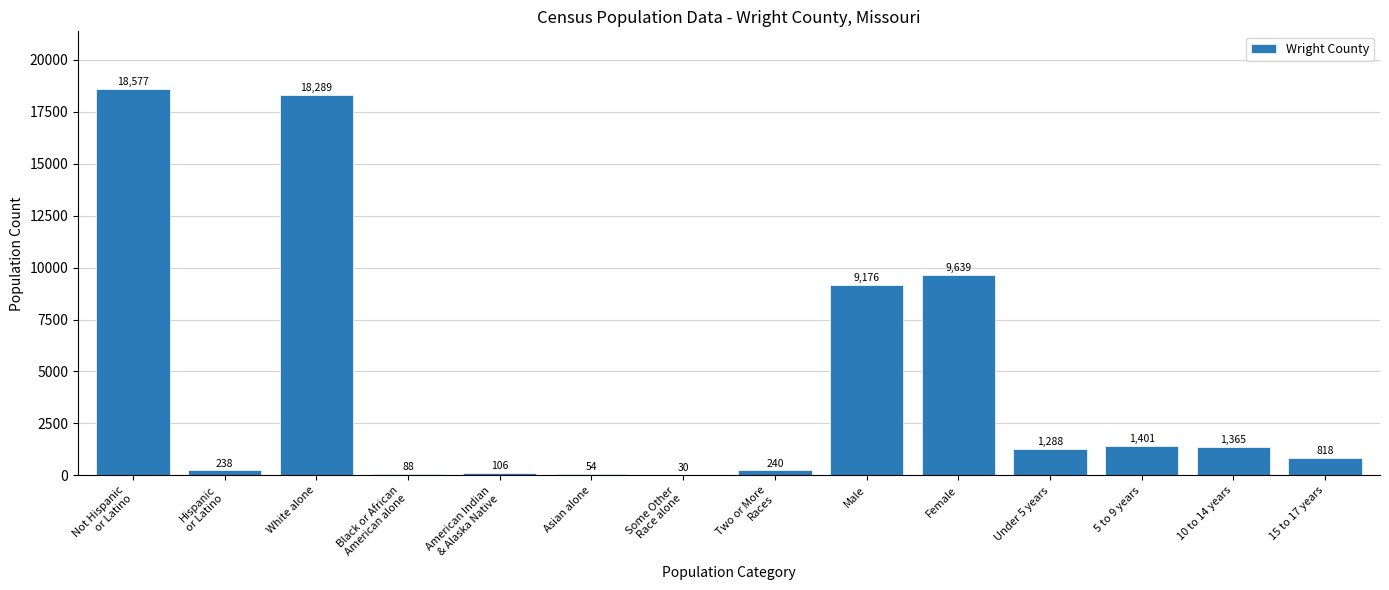

Read the value at Some Other
Race alone, to the nearest 50.

50